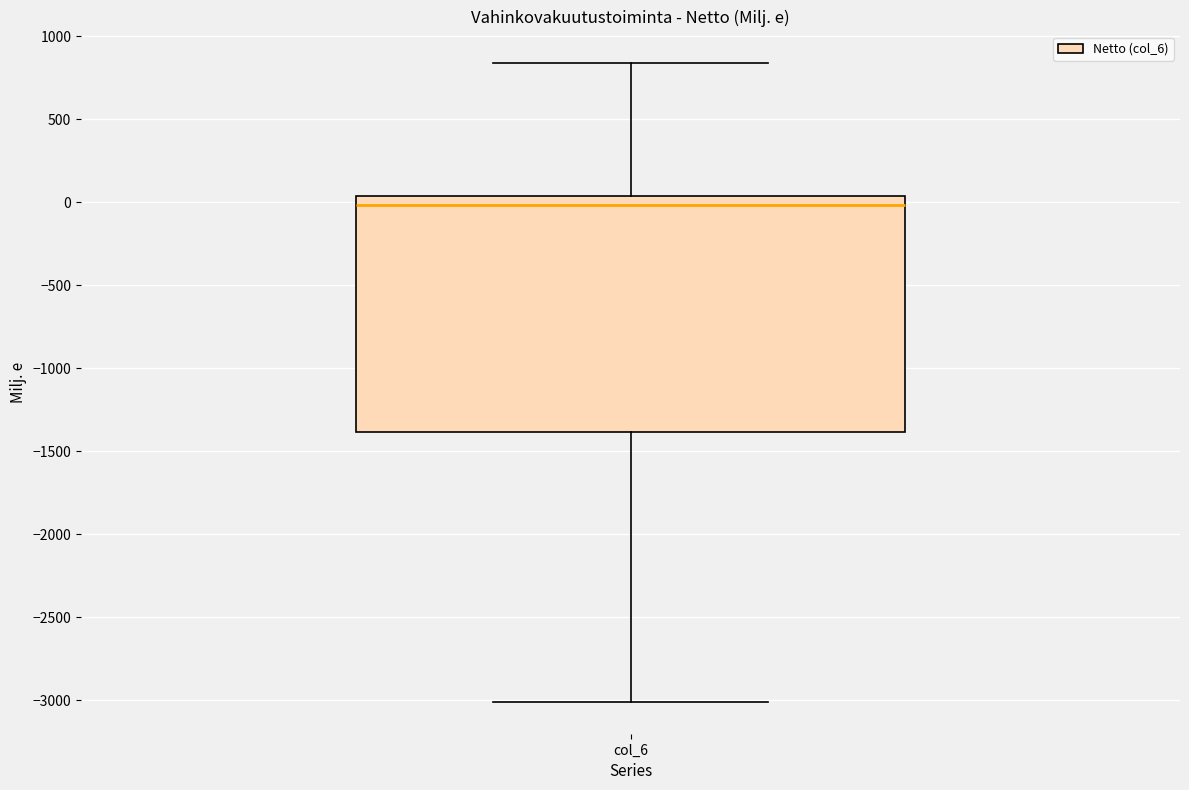

Where is the upper edge of the box for col_6 on the y-axis? The values are not printed on the chart, so give them approximately, as read against the axis.

50